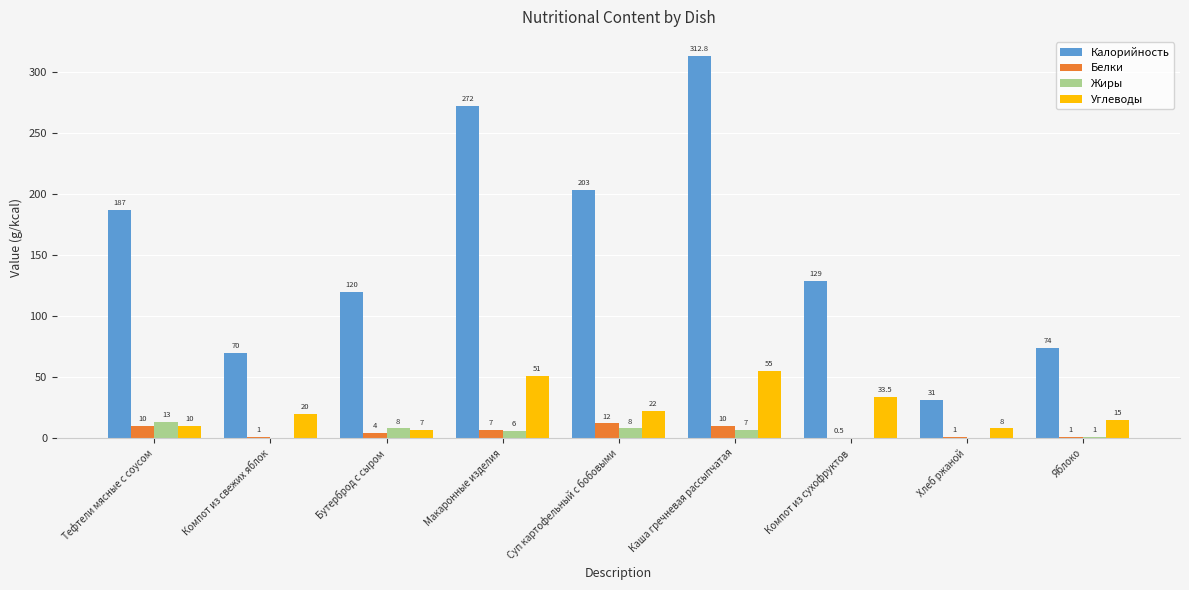

Which series has the largest total across all categories?

Калорийность